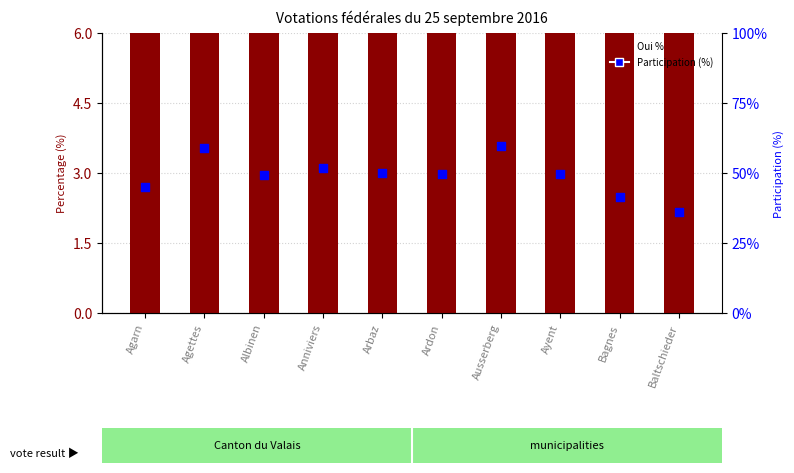

Which series has the widest spread of Y values?

Oui %